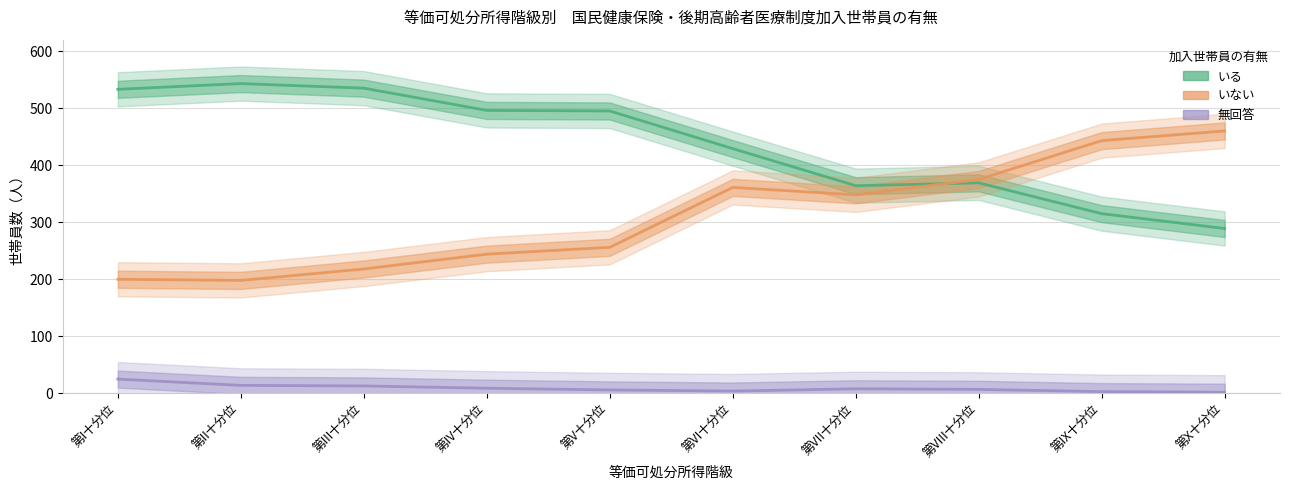

What position from the right is 第III十分位?

8